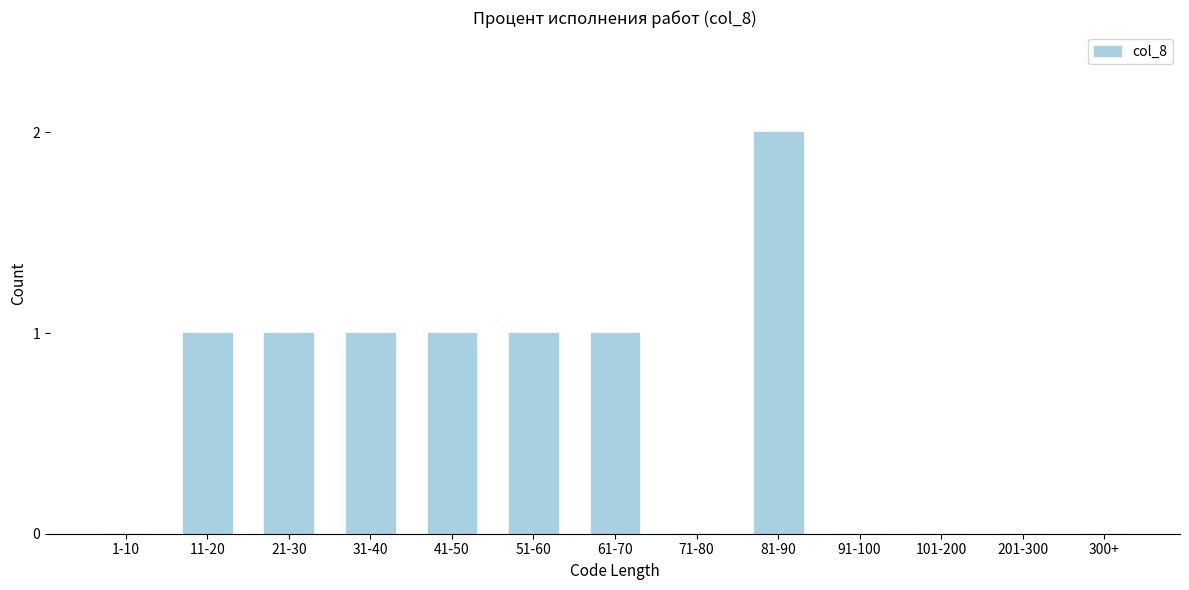

Reading left to right, list all the values displayed in this chart.

1-10=0	11-20=1	21-30=1	31-40=1	41-50=1	51-60=1	61-70=1	71-80=0	81-90=2	91-100=0	101-200=0	201-300=0	300+=0